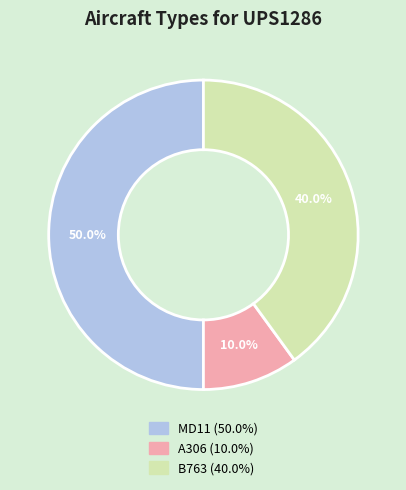

Approximately how many times larger is the value at B763 compared to MD11?

0.8